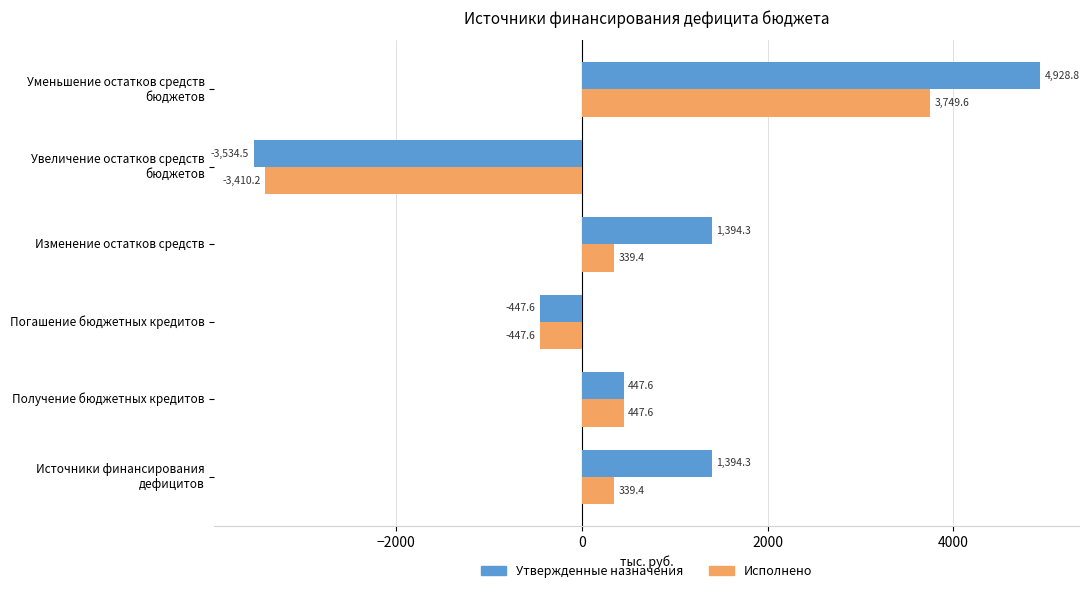

Is it true that Утвержденные назначения equals -120.0 at Погашение бюджетных кредитов?

False